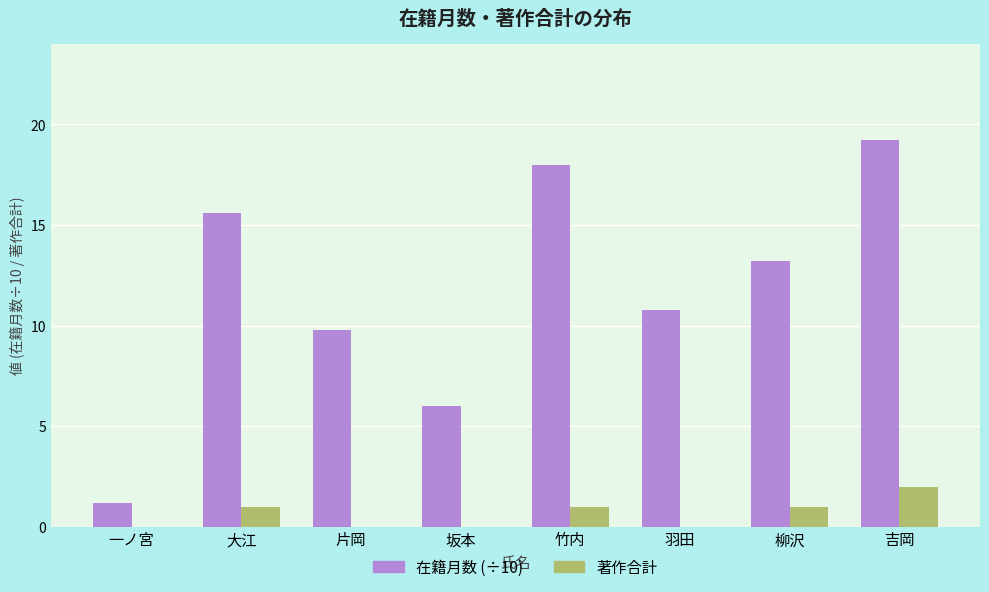

Which series has the largest total across all categories?

在籍月数 (÷10)